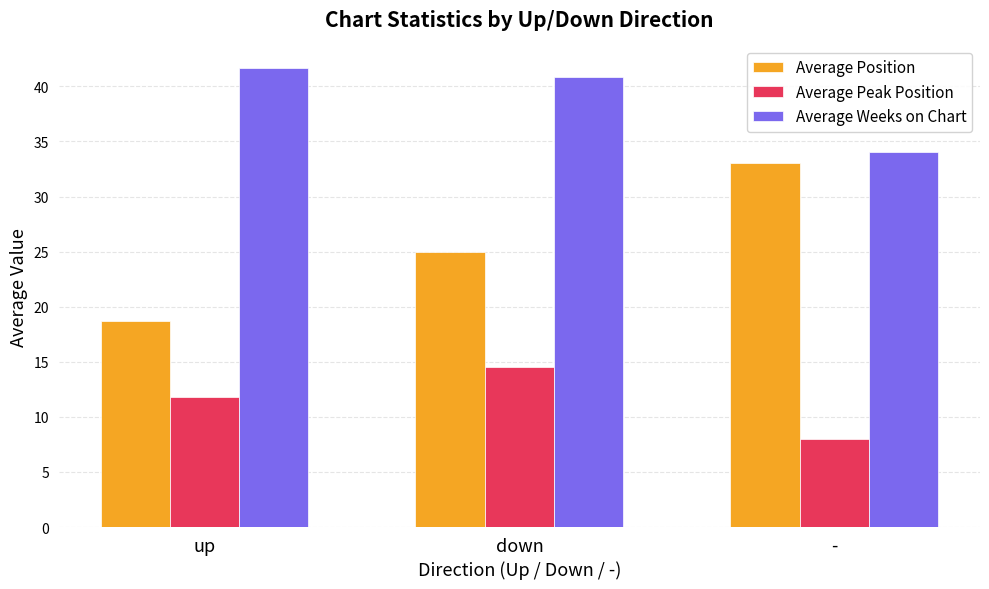

What is the difference between the second highest and minimum values in the Average Weeks on Chart series?

6.9